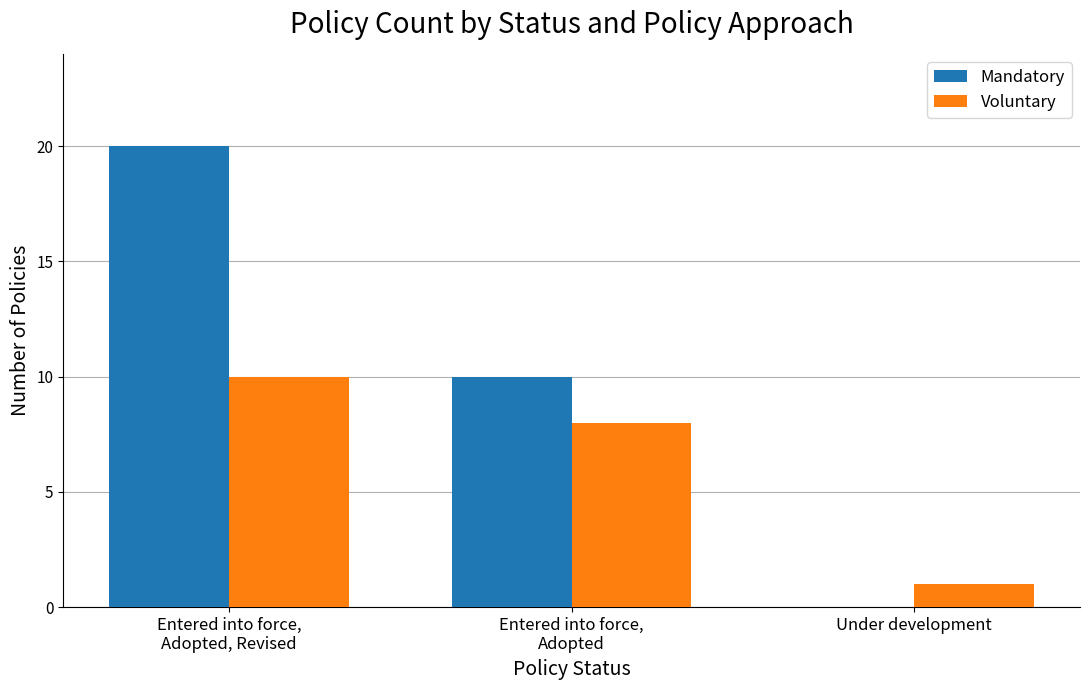

How many data points does each series have?

3